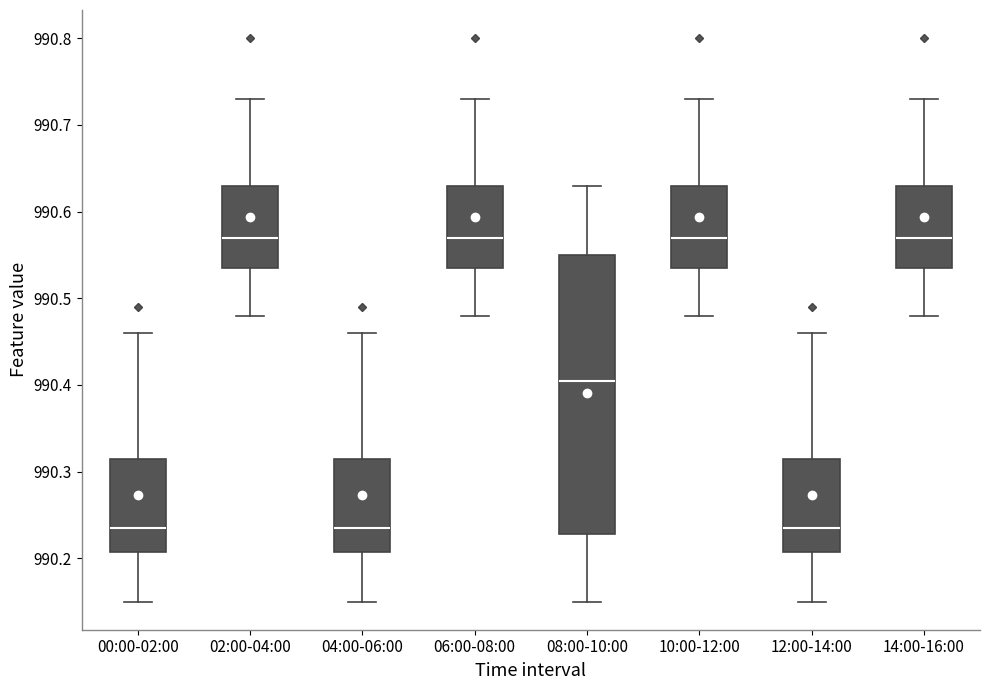

Where does the median line of the box for 12:00-14:00 sit on the y-axis? The values are not printed on the chart, so give them approximately, as read against the axis.

990.24